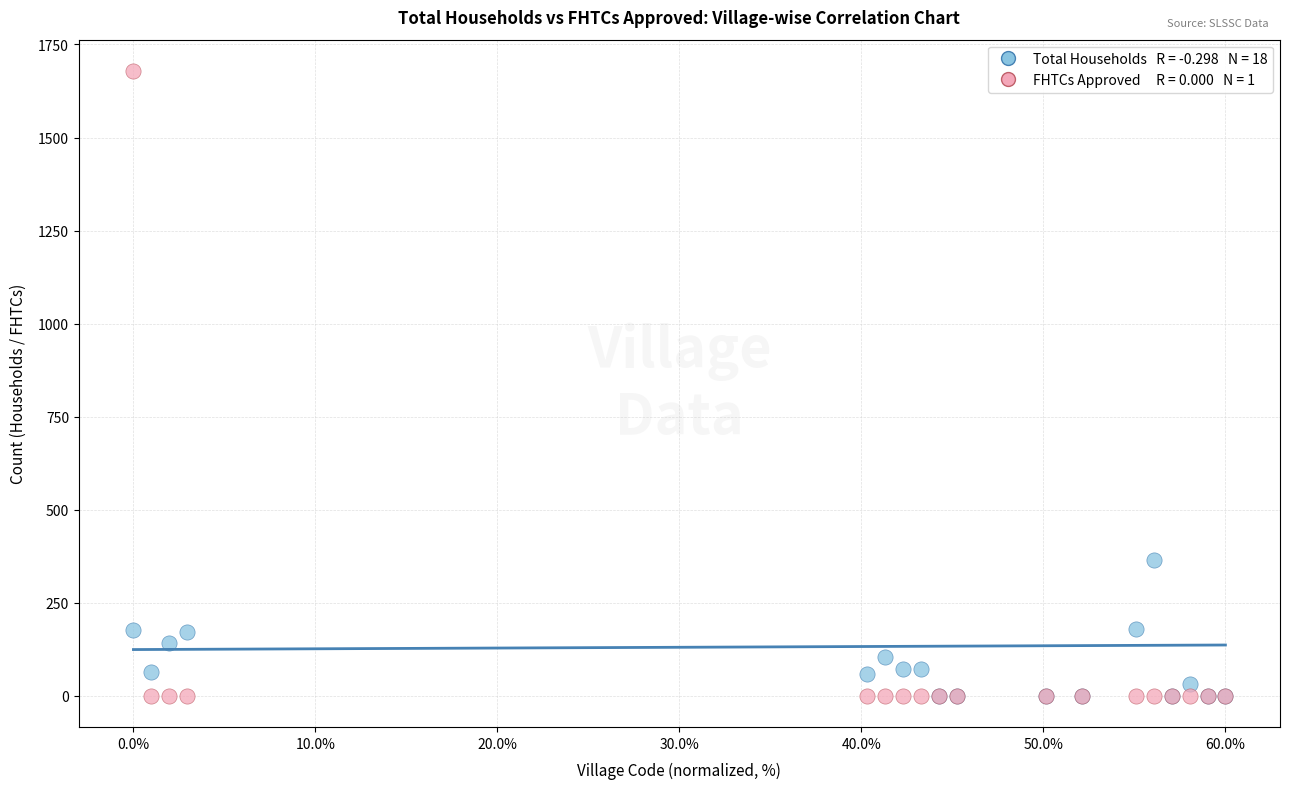

Across all series, what Y value is closest to 839?

365